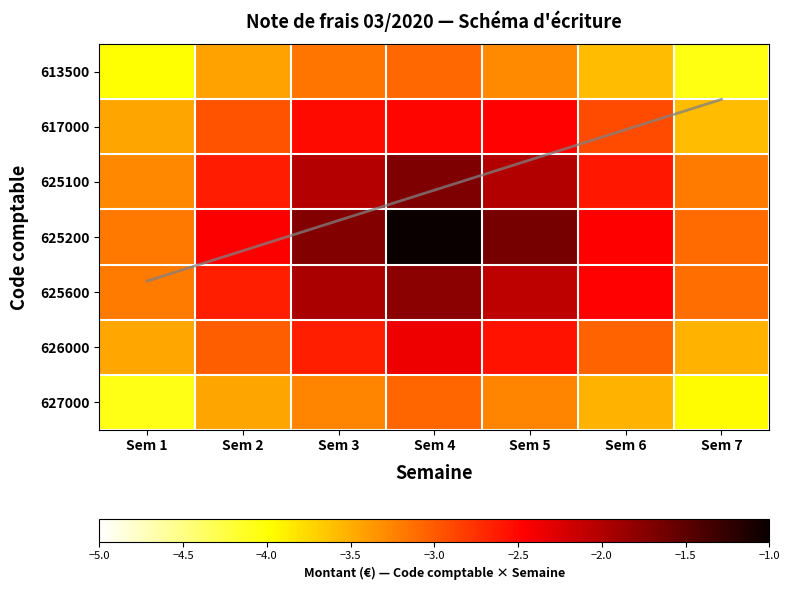

Rank the categories by 626000 value from lowest to highest.

Sem 7, Sem 1, Sem 6, Sem 2, Sem 3, Sem 5, Sem 4